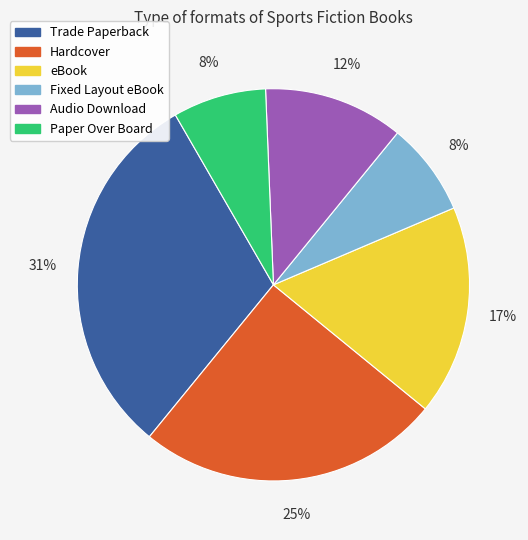

What percentage is the Trade Paperback slice, to the nearest percent?

31%